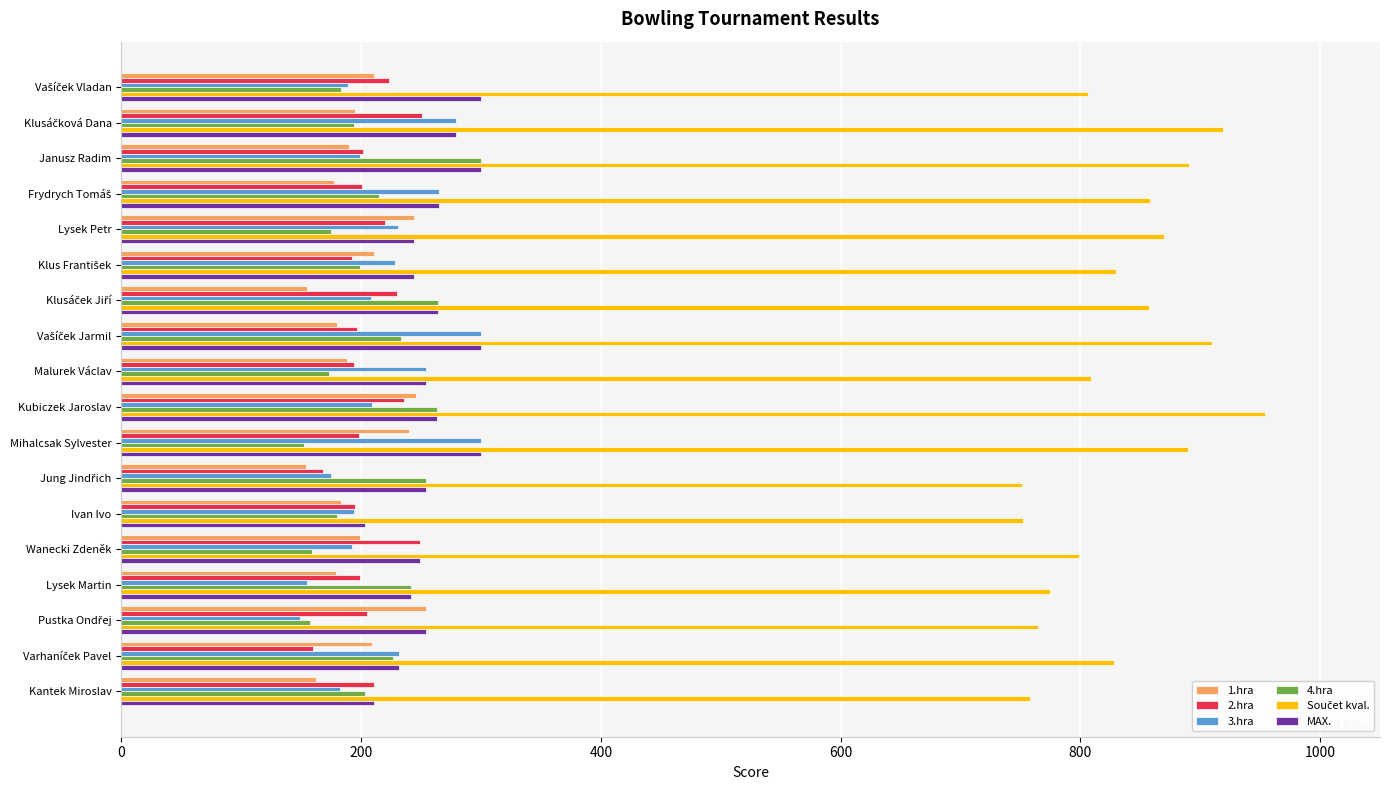

Is it true that 3.hra equals 169 at Malurek Václav?

False